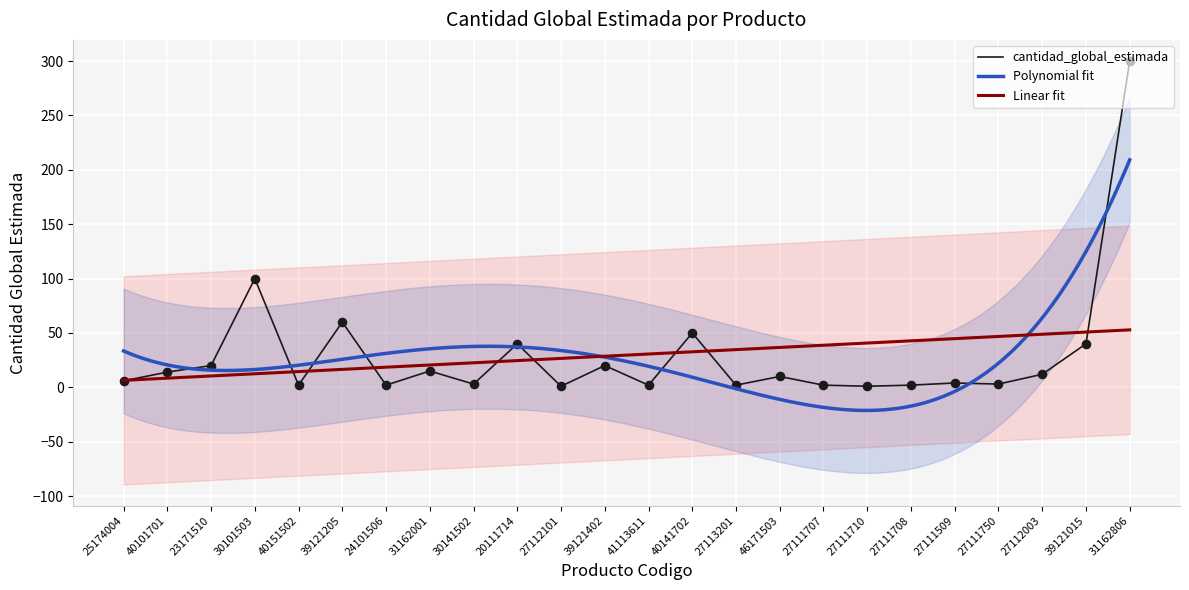

What is the ratio of the value at 24101506 to the value at 27112101?

2.0